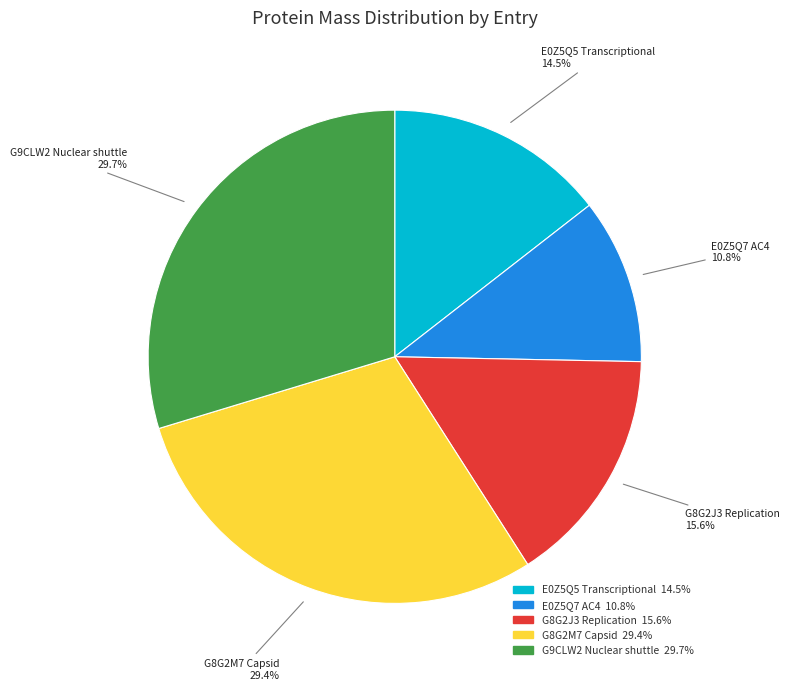

How many segments does this pie chart have?

5